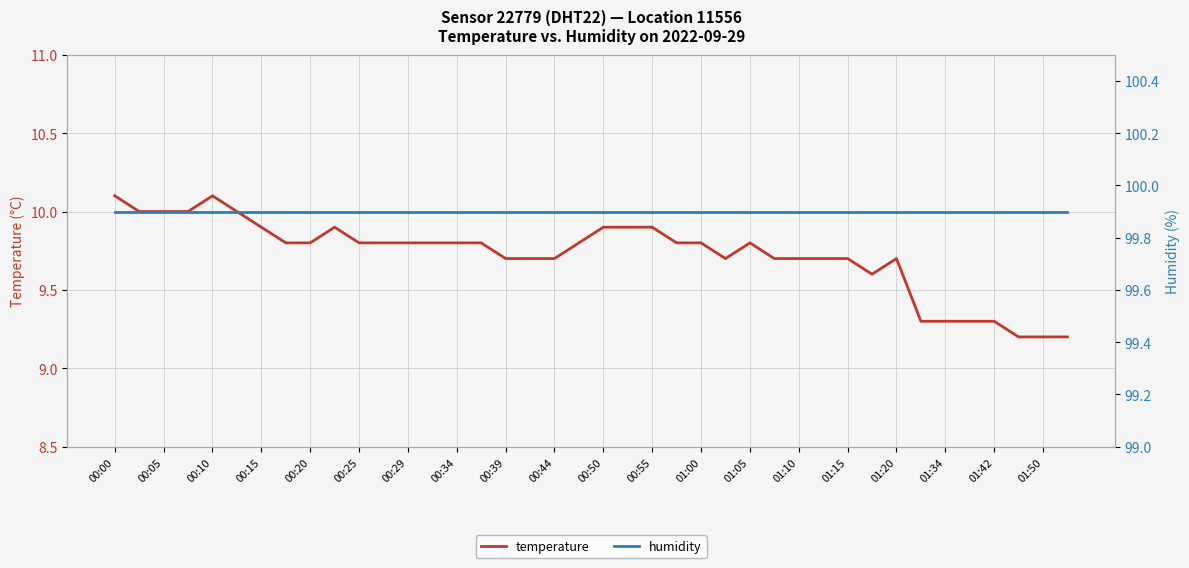

True or false: temperature and humidity cross at least once.

False